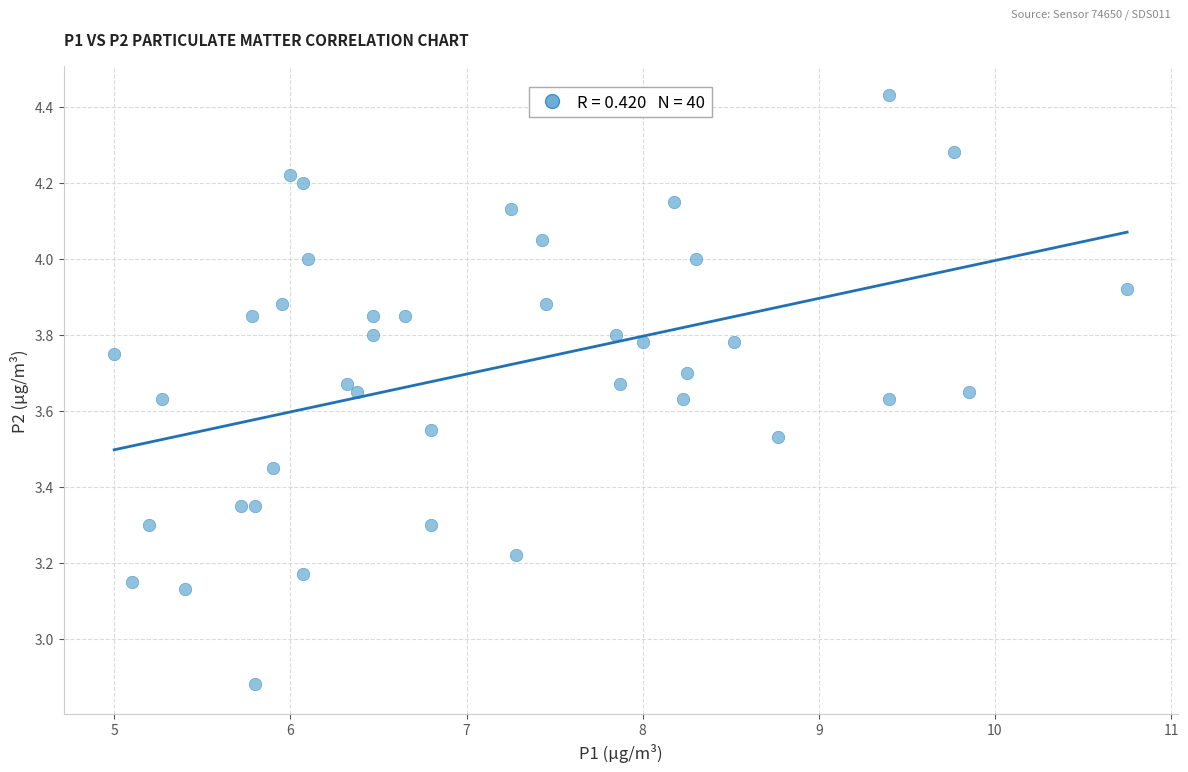

What is the range of X values (max minus min)?

5.8